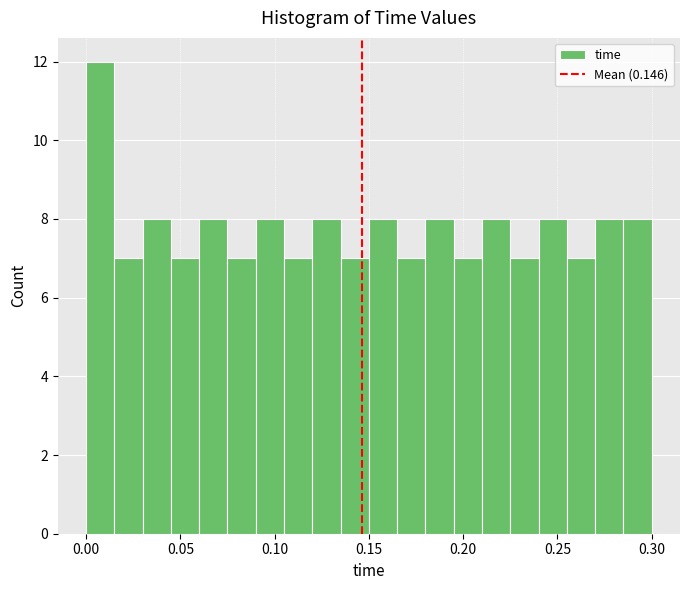

Read against the x-axis, roughly where is the centre of the tallest bar?

0.010